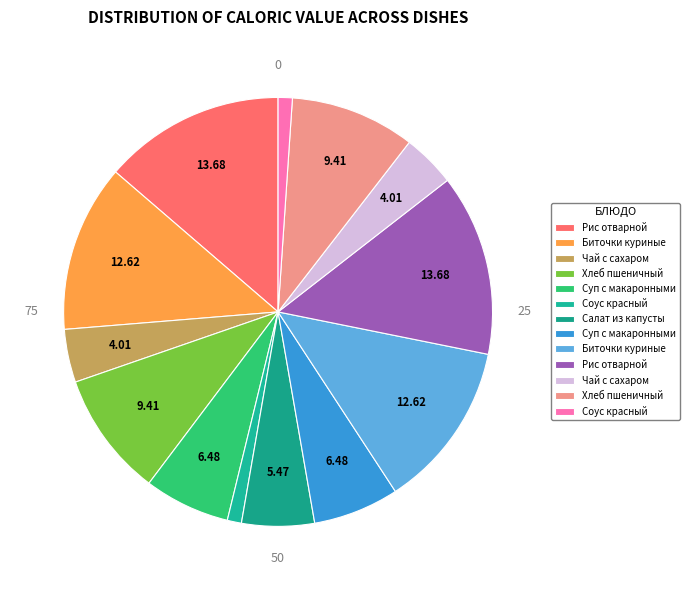

How many slices are in this pie chart?

13